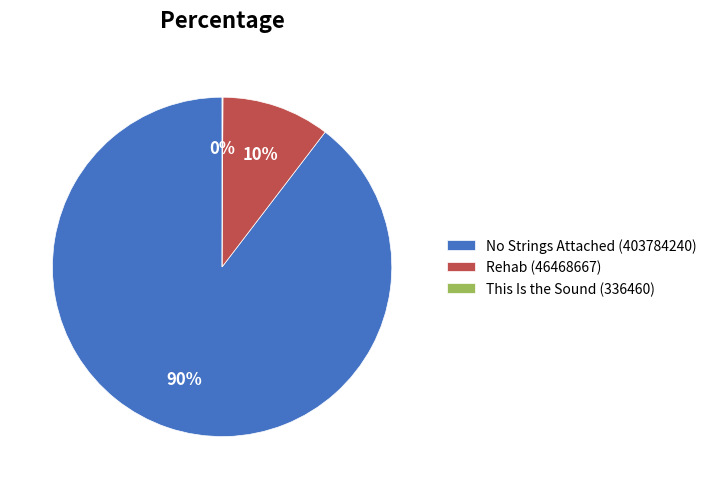

To the nearest percent, what is the average slice percentage?

33%